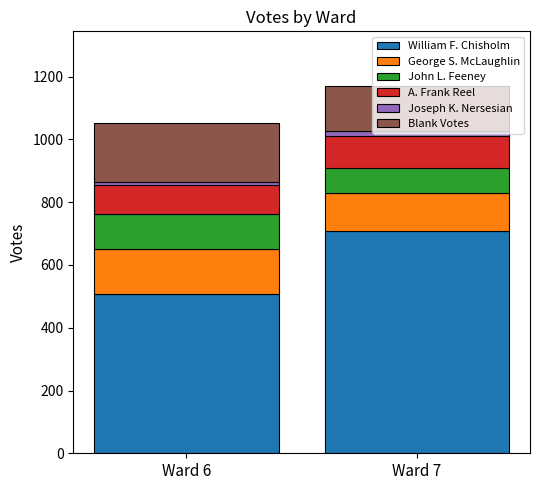

What is the highest value of the William F. Chisholm series?

709